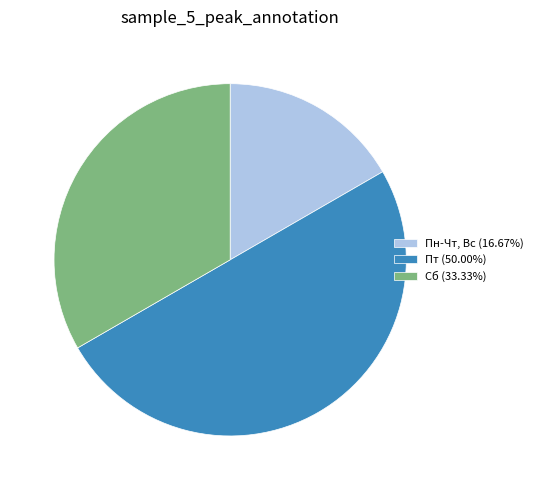

What is the ratio of the value at Пт (50.00%) to the value at Пн-Чт, Вс (16.67%)?

3.0